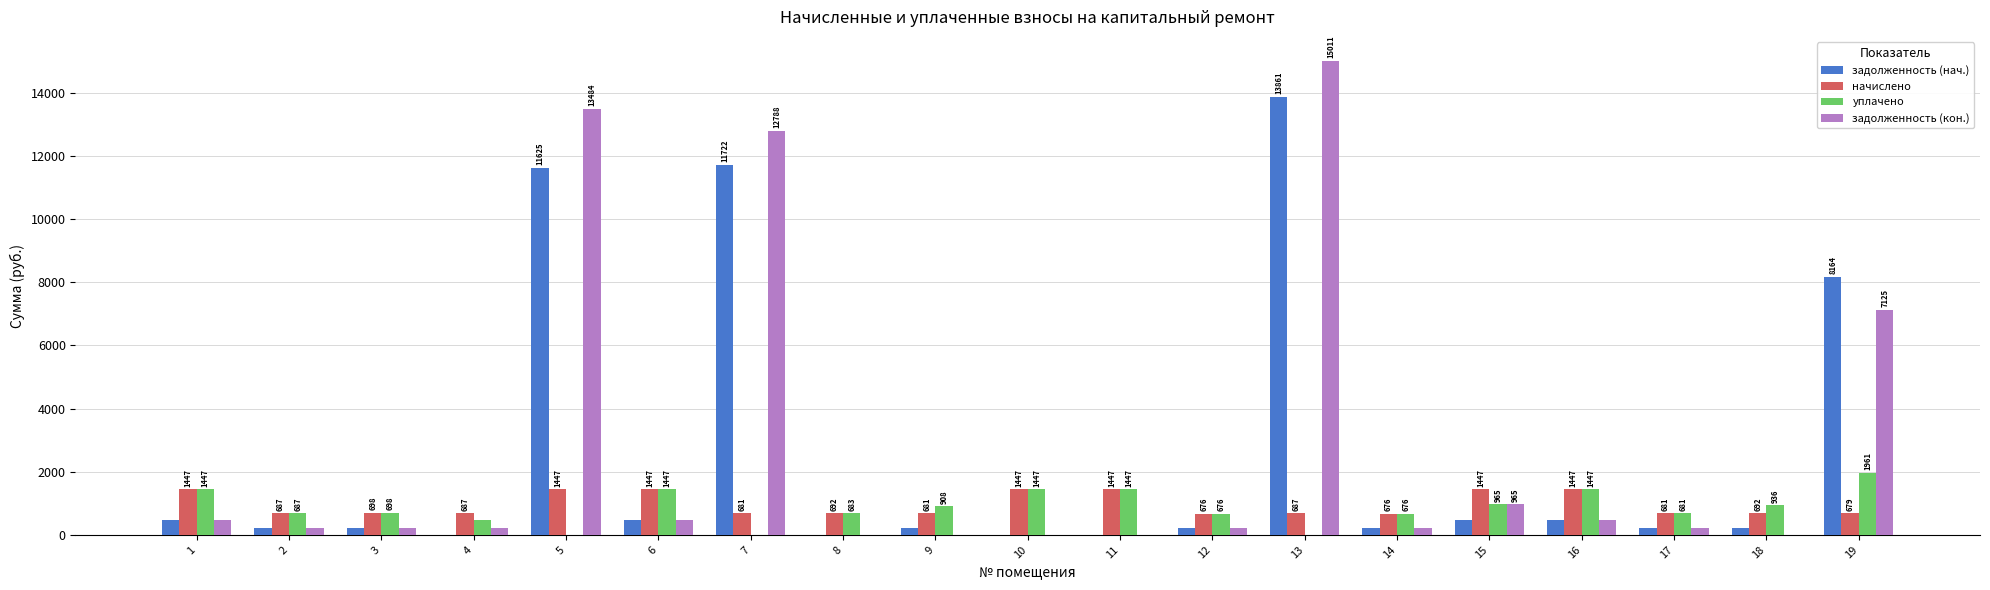

At which label is задолженность (кон.) closest to 7505?

19